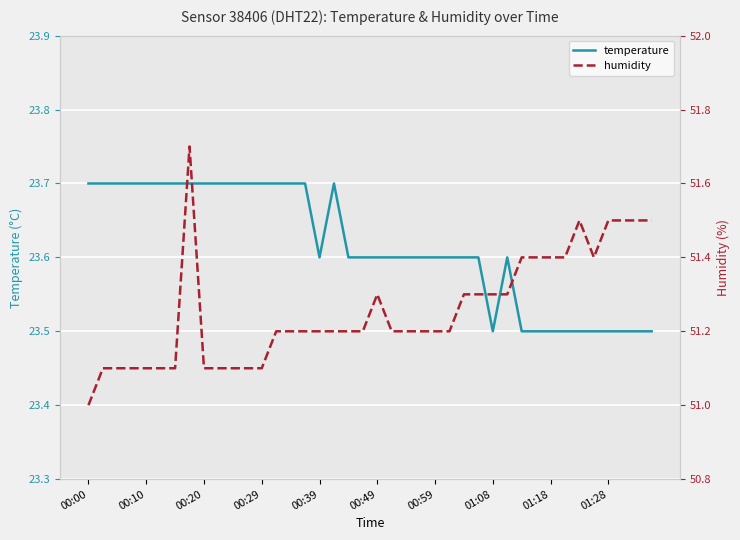

How many interior local valleys does the humidity series have?

1